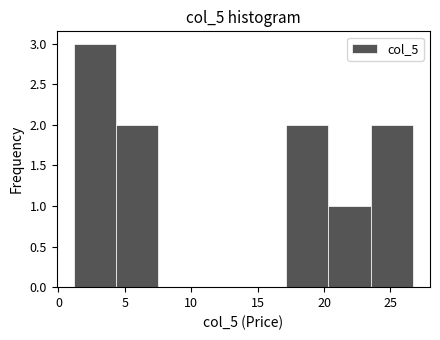

How tall is the bar that spans 20.5 to 23.5 on the x-axis? Neither the bar edges nor the heights are printed on the chart, so give them approximately, as read against the axes.

1